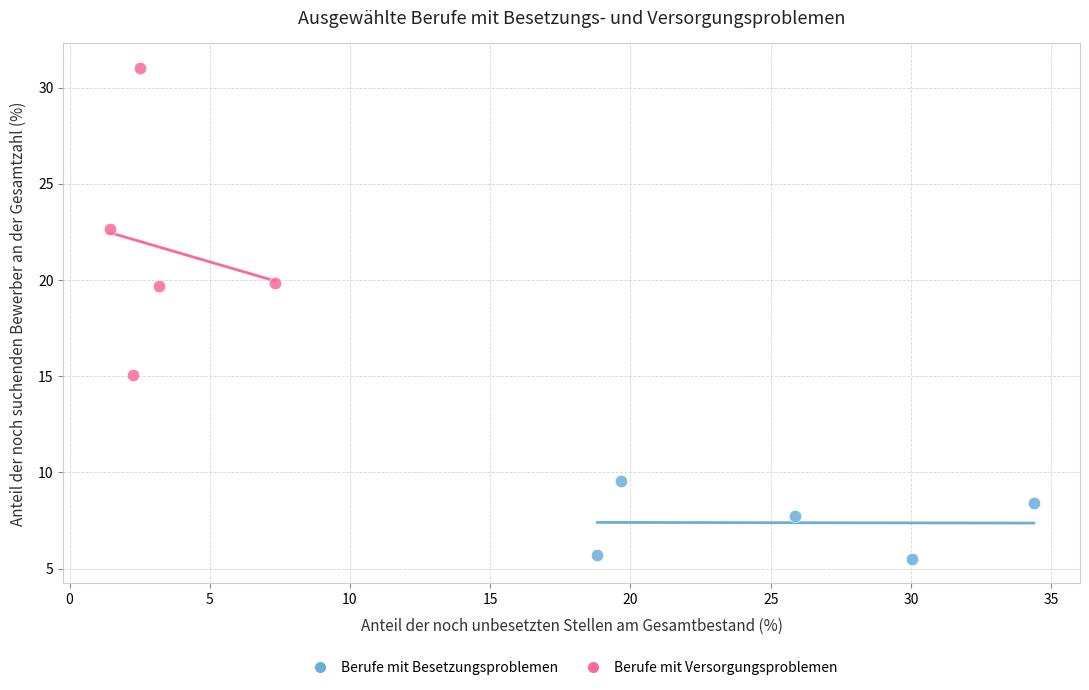

Which series contains the lowest Y value?

Berufe mit Besetzungsproblemen